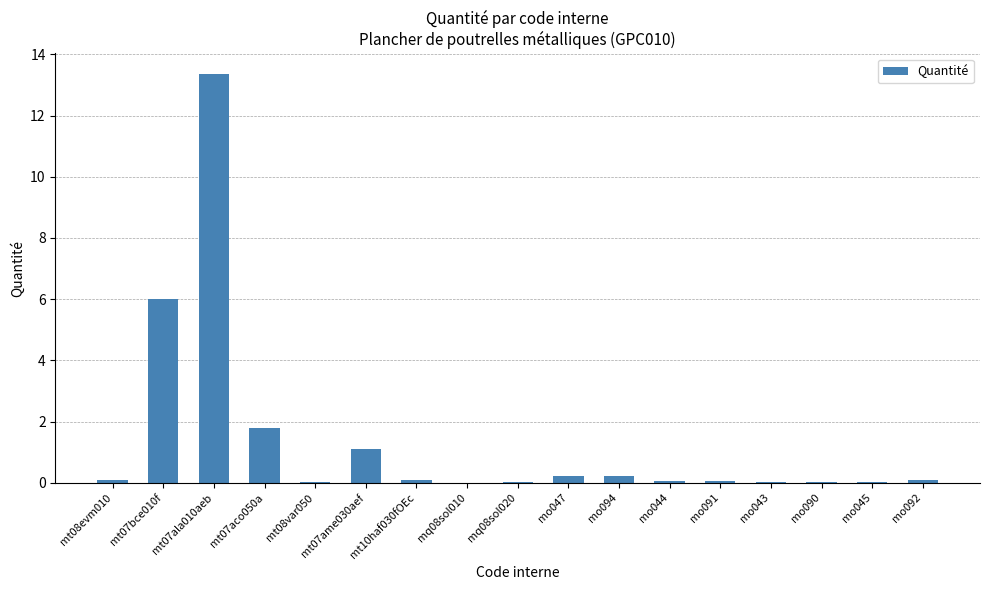

What is the sum of all values?

23.2